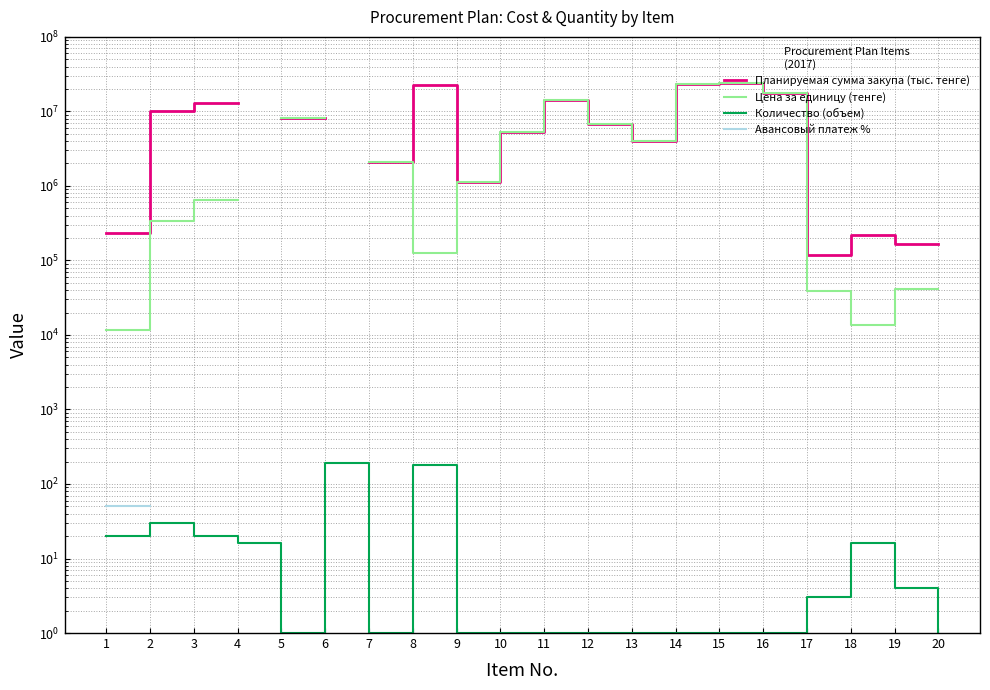

At which label does Количество (объем) reach its minimum?

5